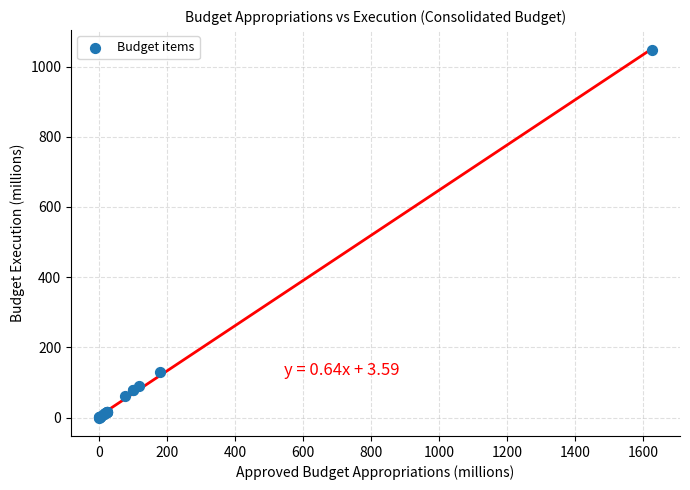

What Y value in the scatter plot is closest to 524?

129.4